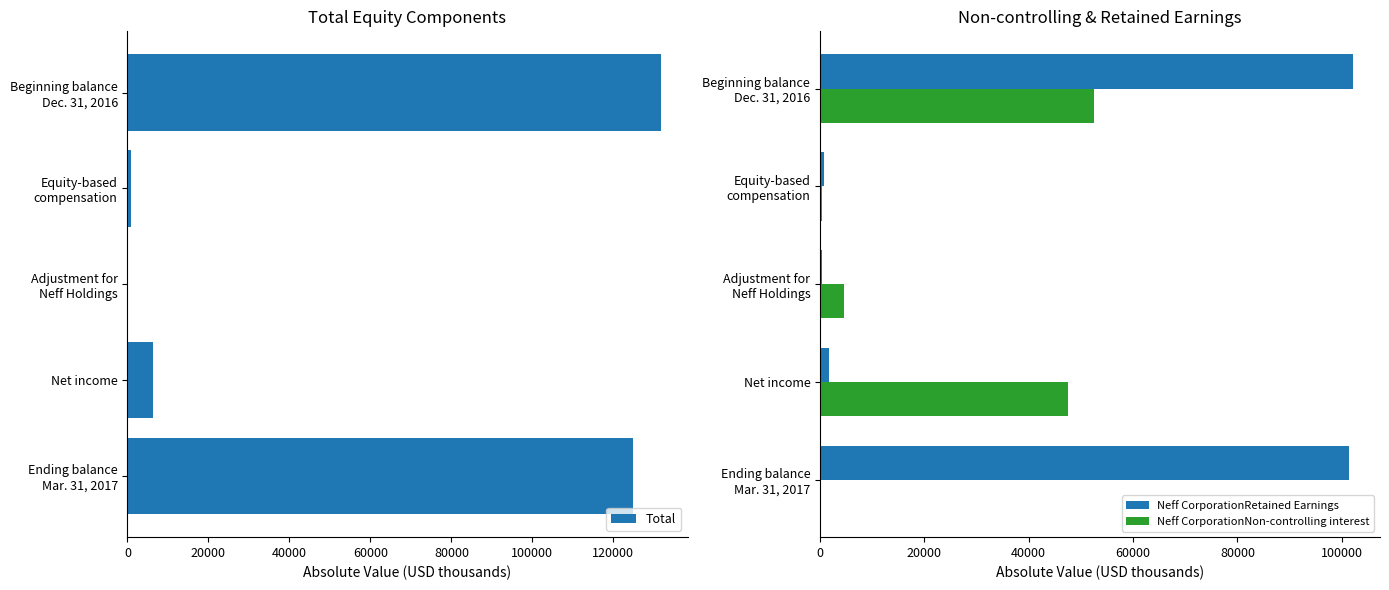

What is the sum of all Neff CorporationNon-controlling interest values?

105034